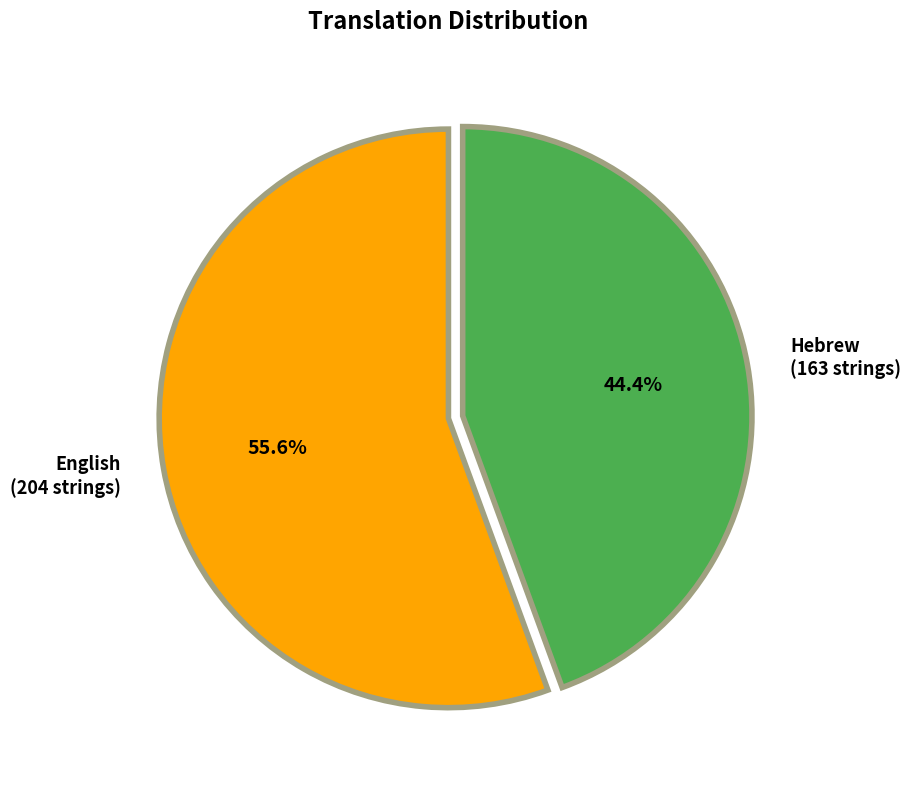

Is English the majority of the pie?

Yes